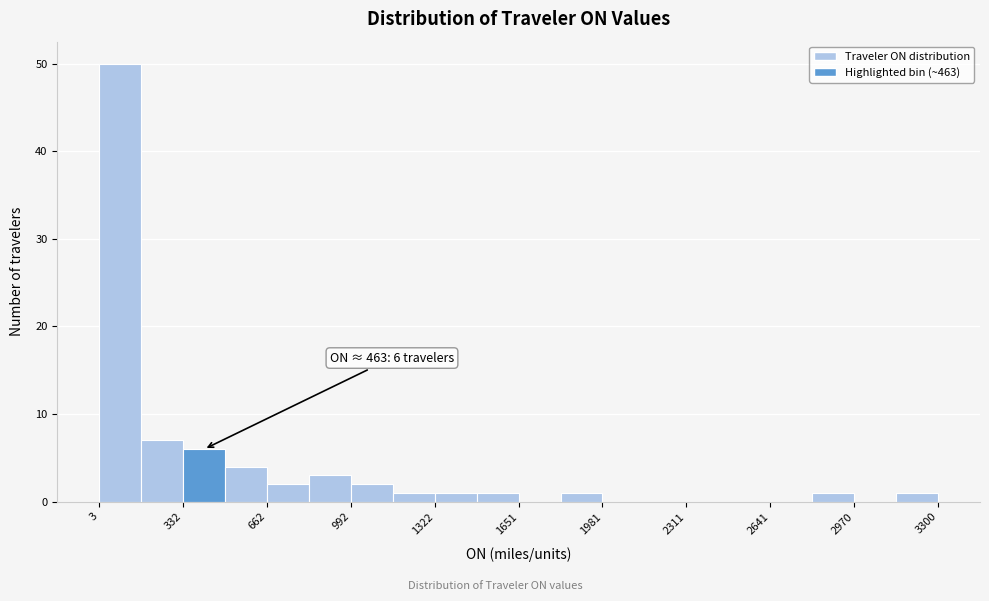

Read against the x-axis, roughly where is the centre of the tallest bar?

100